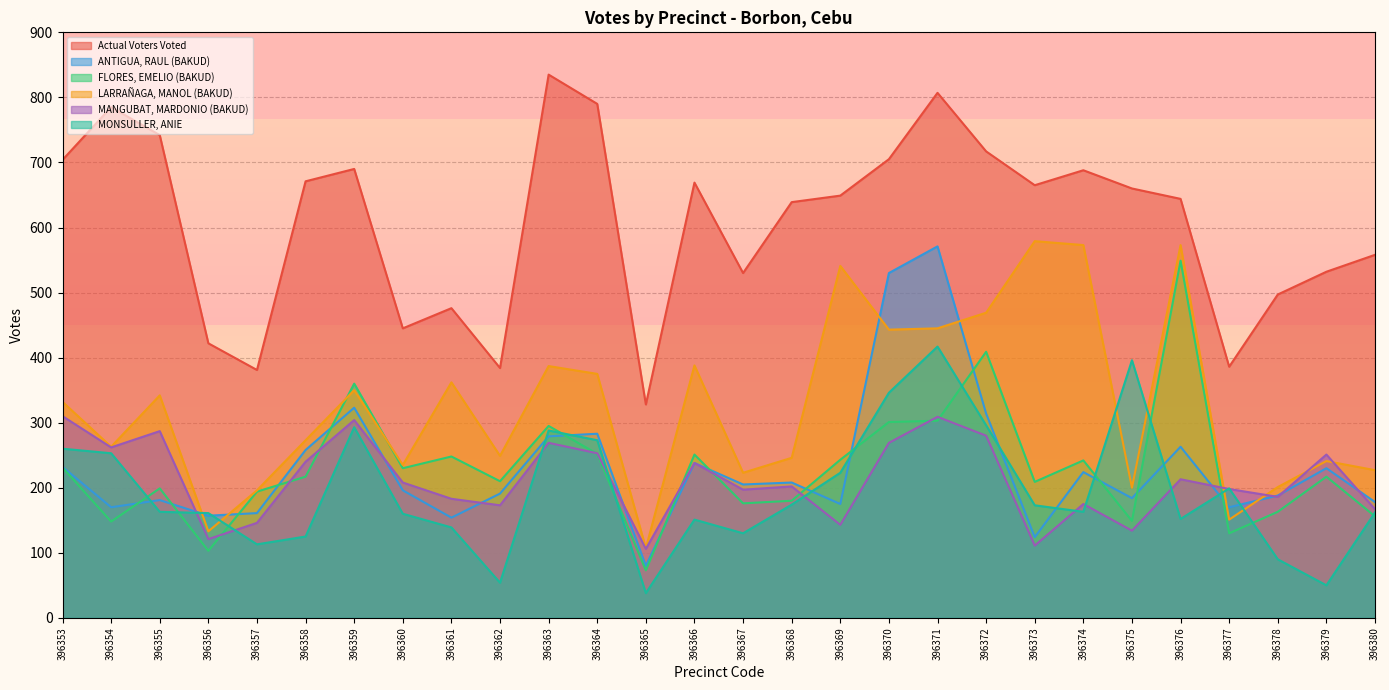

How many times do FLORES, EMELIO (BAKUD) and MONSULLER, ANIE cross each other?

12